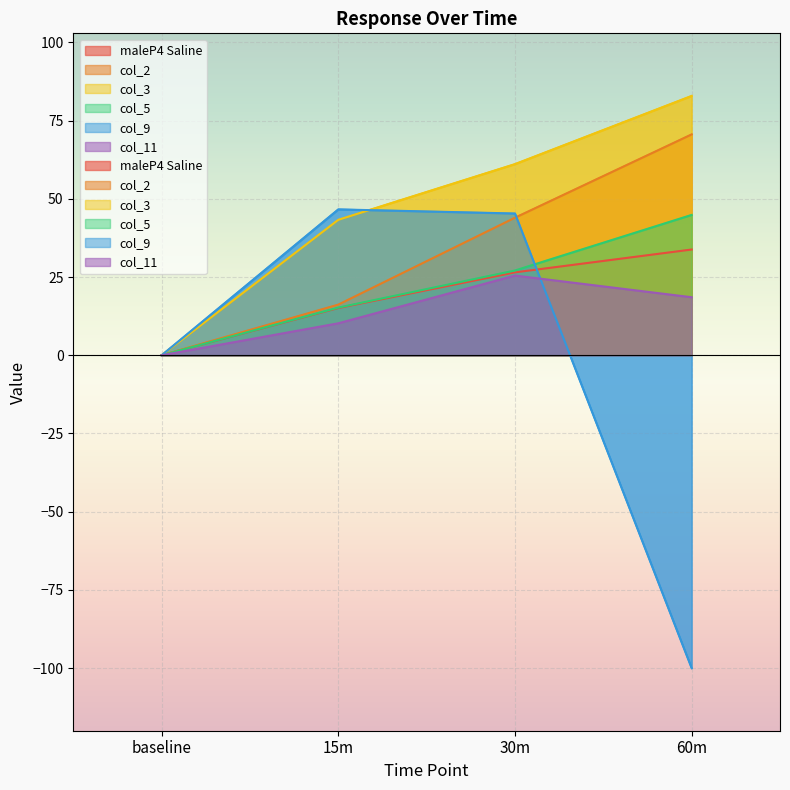

Reading left to right, transcribe all the data shown in this chart.

maleP4 Saline: baseline=0.0	15m=15.1	30m=26.5	60m=33.8
col_2: baseline=0.0	15m=16.2	30m=44.0	60m=70.6
col_3: baseline=0.0	15m=43.3	30m=61.1	60m=82.9
col_5: baseline=0.0	15m=15.2	30m=27.1	60m=44.9
col_9: baseline=0.0	15m=46.6	30m=45.3	60m=-100.0
col_11: baseline=0.0	15m=10.2	30m=25.5	60m=18.6